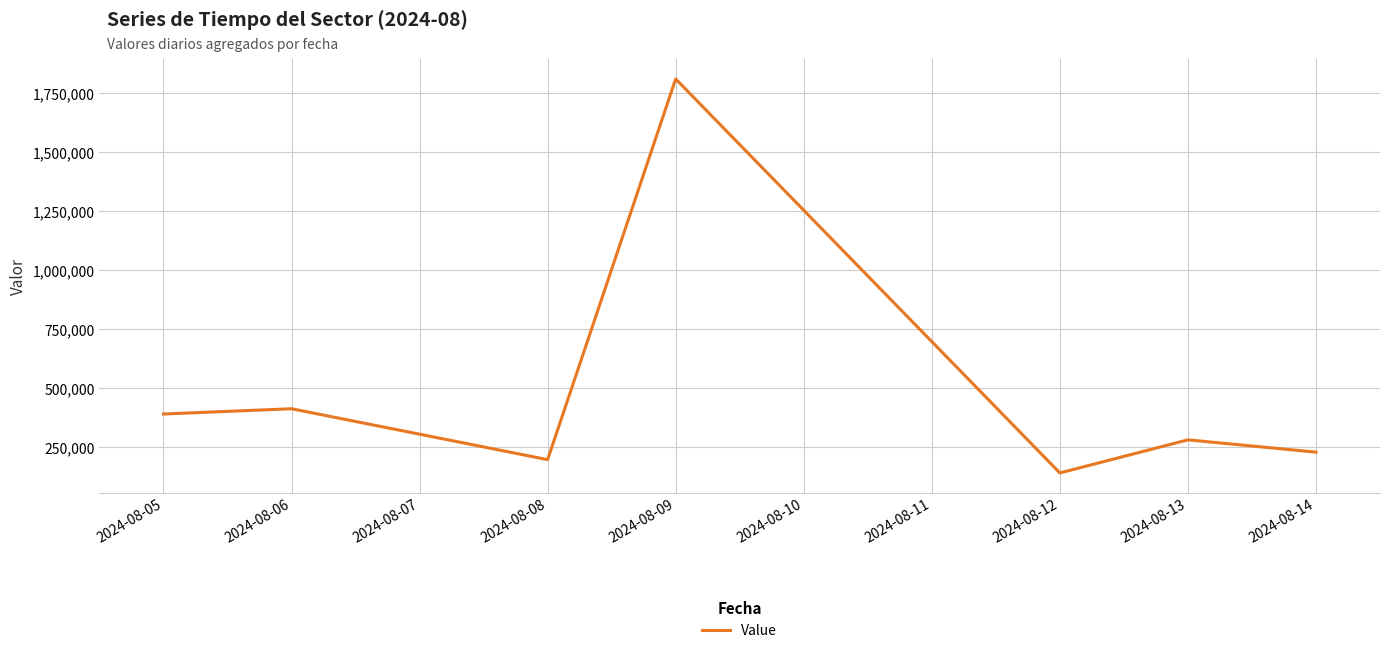

What is the average value?

493127.0